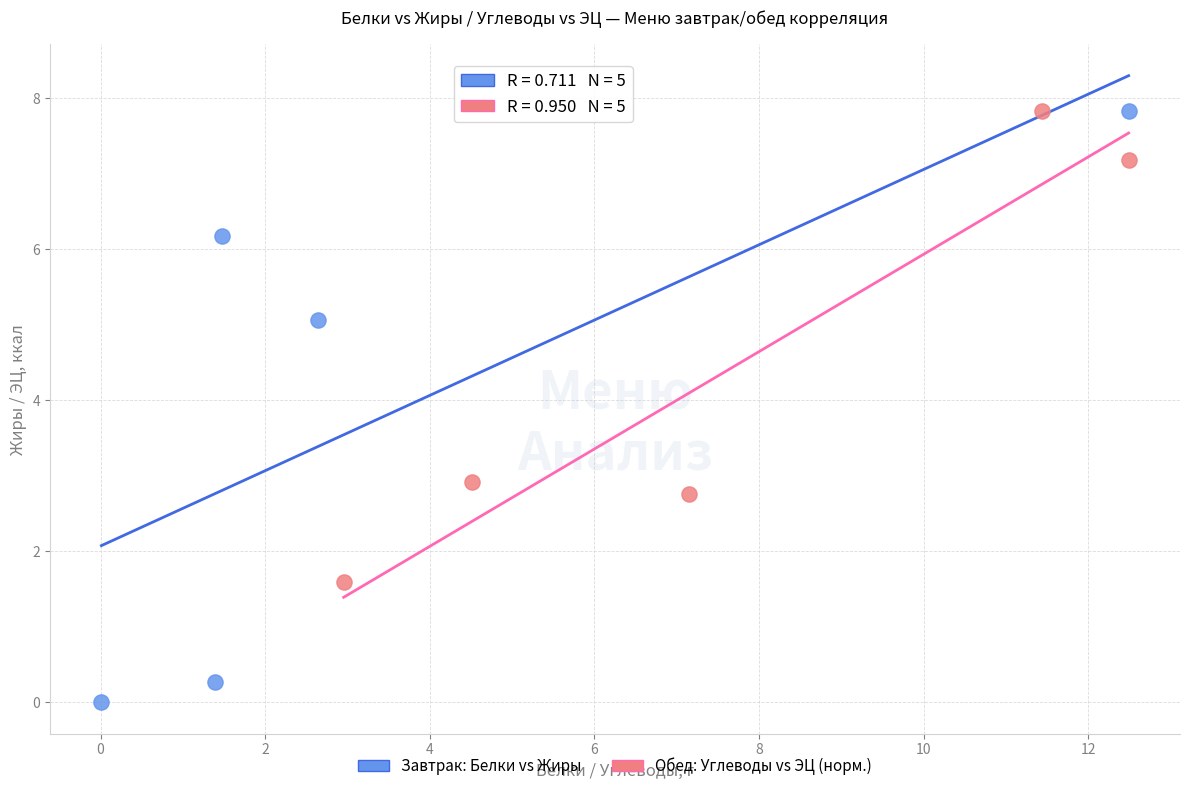

Which series reaches the minimum Y coordinate?

Завтрак: Белки vs Жиры